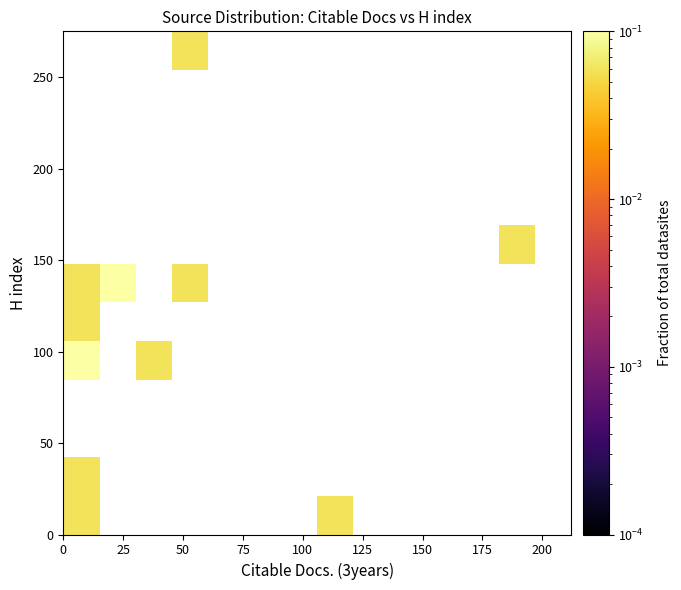

What is the minimum value shown in the chart?

0.1